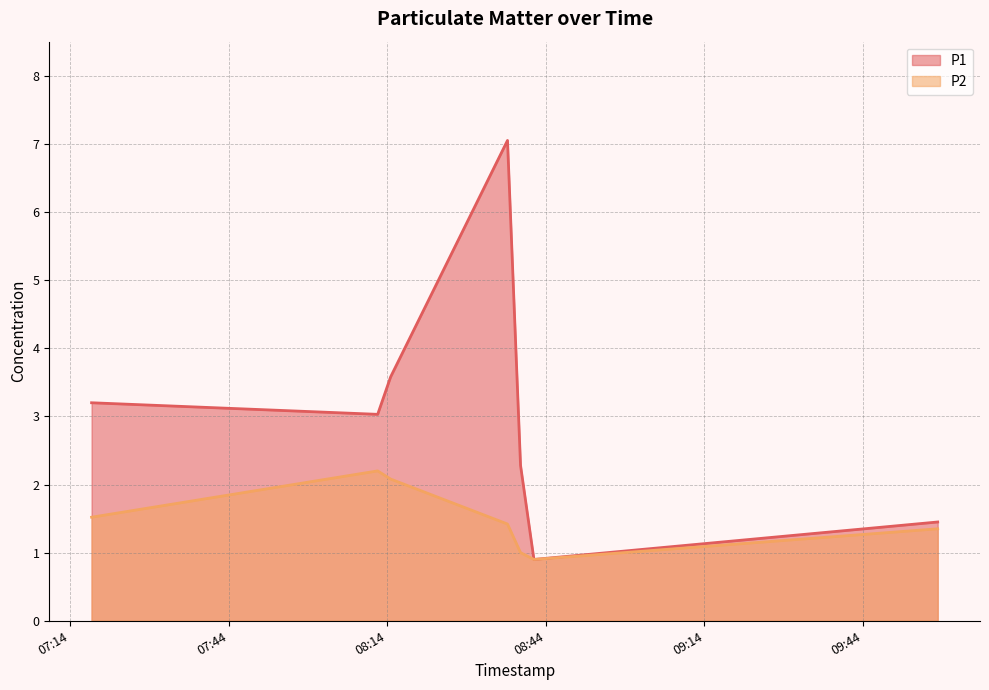

Reading left to right, transcribe all the data shown in this chart.

P1: 3.2	3.0	3.6	7.0	2.3	0.9	1.4
P2: 1.5	2.2	2.1	1.4	1.0	0.9	1.4